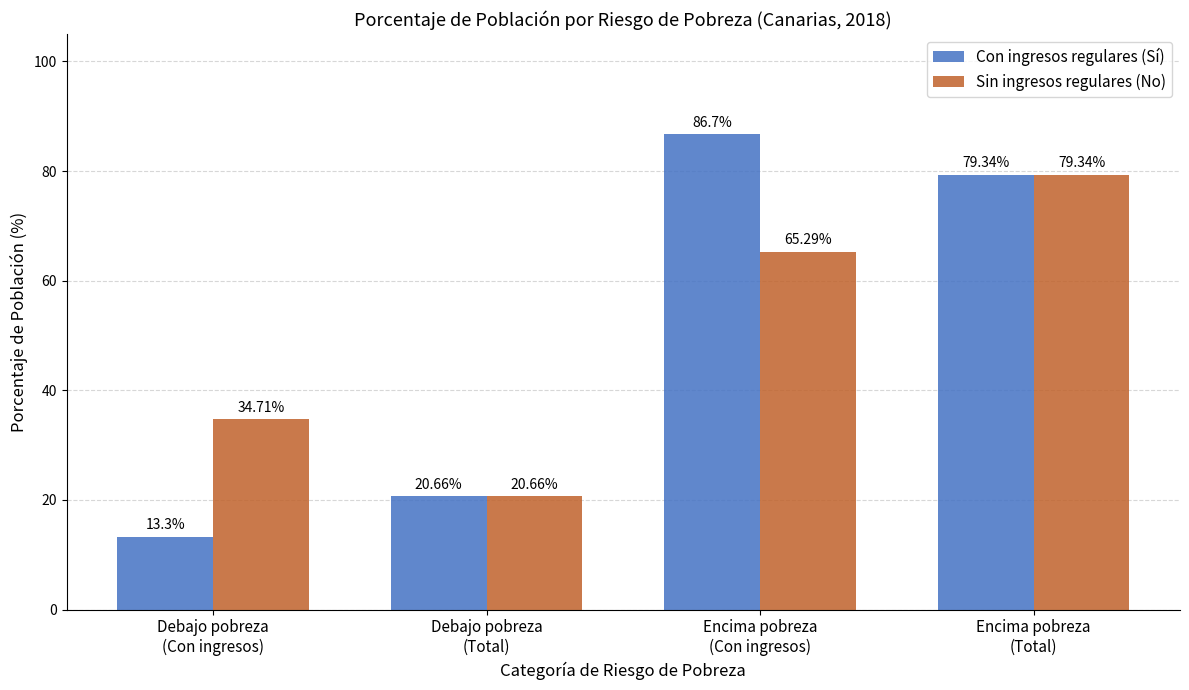

Reading left to right, what are all the values shown in this chart?

Con ingresos regulares (Sí): 13.3	20.7	86.7	79.3
Sin ingresos regulares (No): 34.7	20.7	65.3	79.3